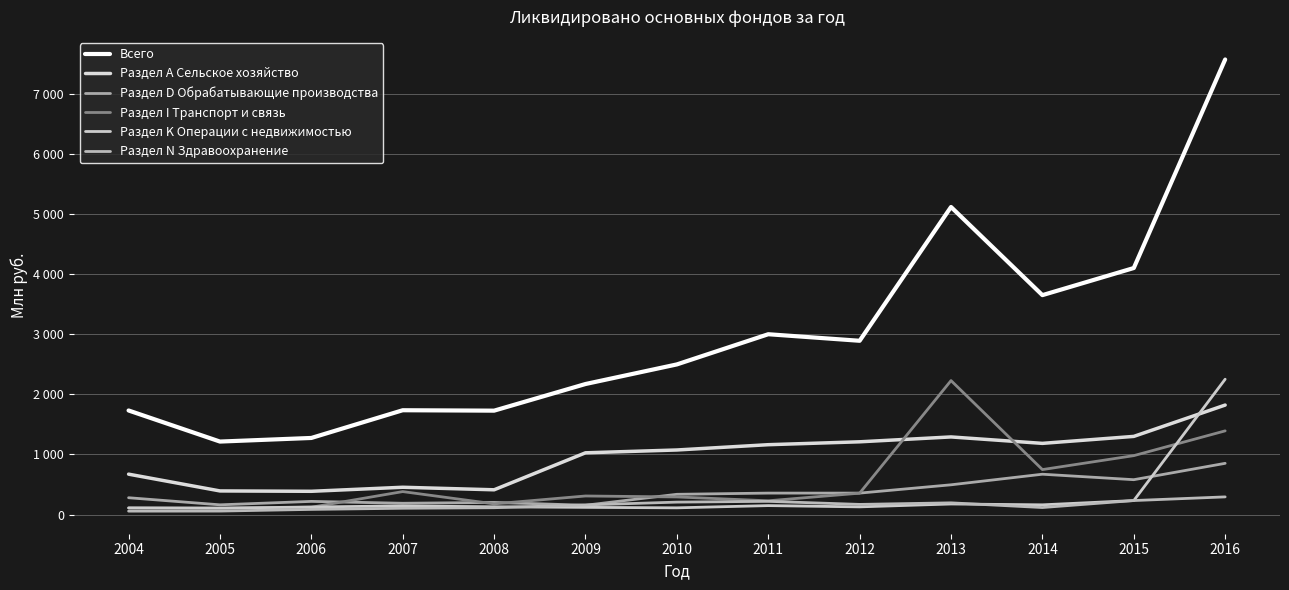

True or false: Всего and Раздел I Транспорт и связь intersect in this chart.

False